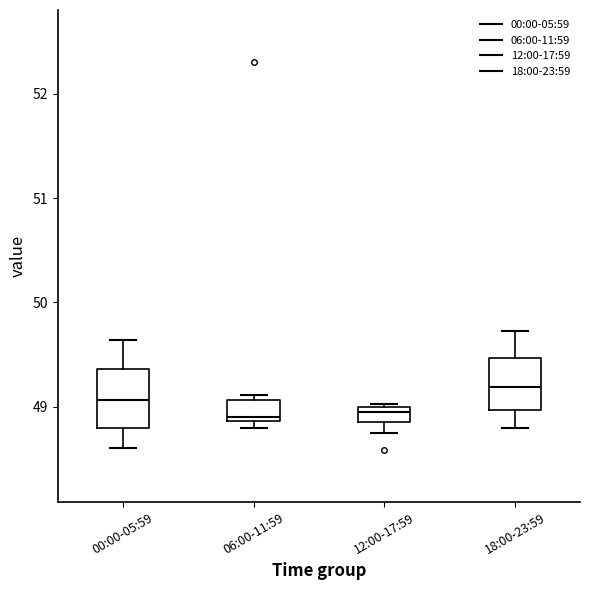

Where does the lower whisker of the box for 18:00-23:59 end on the y-axis? The values are not printed on the chart, so give them approximately, as read against the axis.

48.8